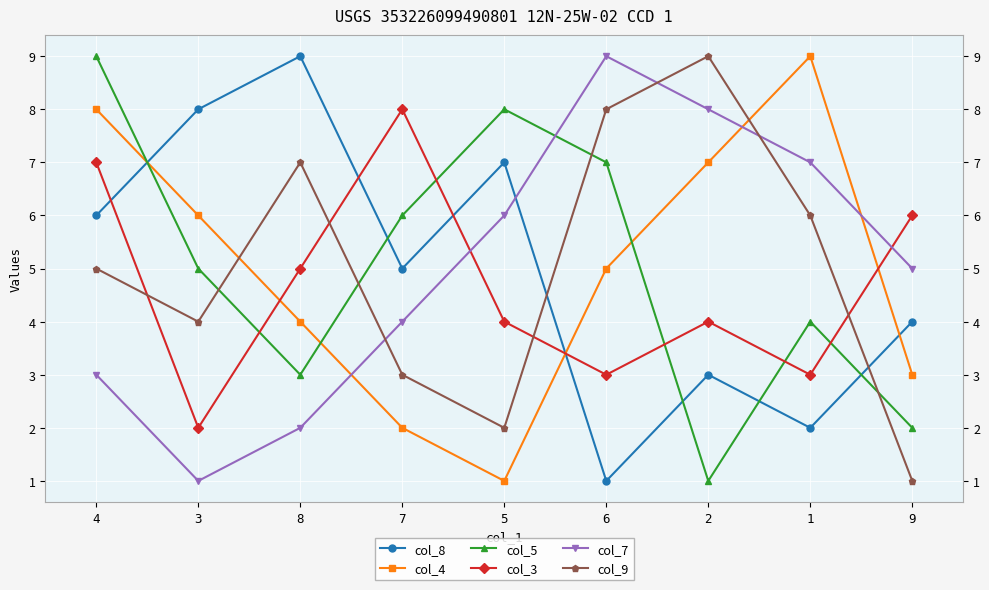

What is the highest value of the col_7 series?

9